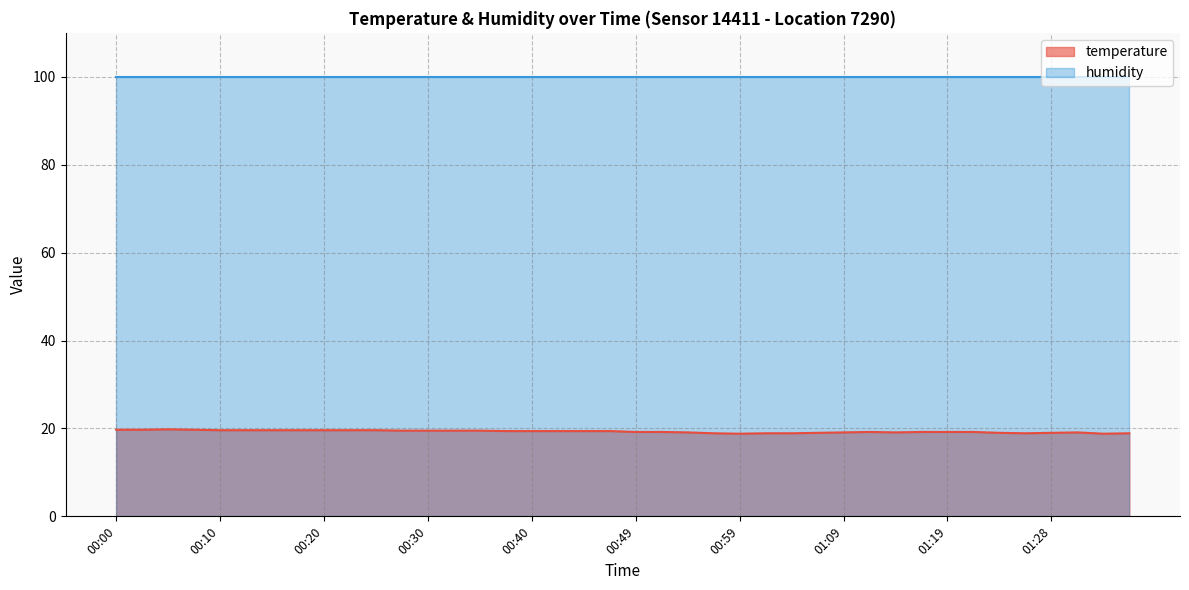

What is the label of the 4th point from the right?

01:28